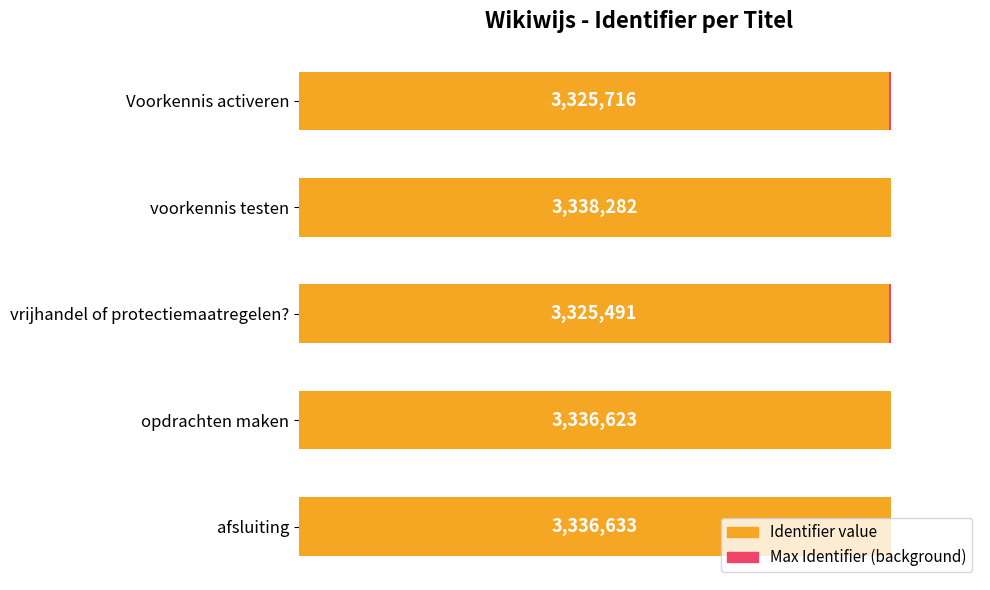

How many distinct data groups are displayed?

2